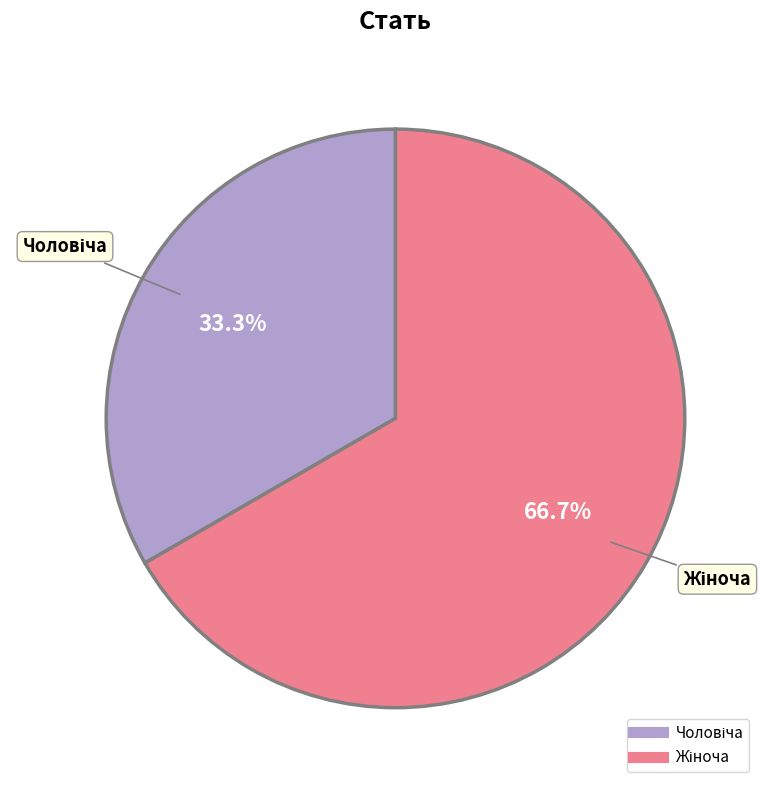

Does any single category account for the majority?

Yes